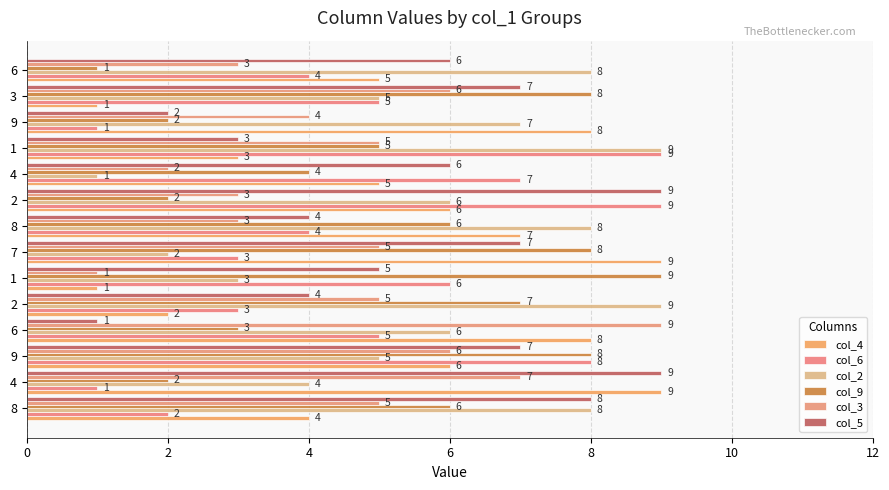

Is it true that col_5 equals 1 at 6?

False